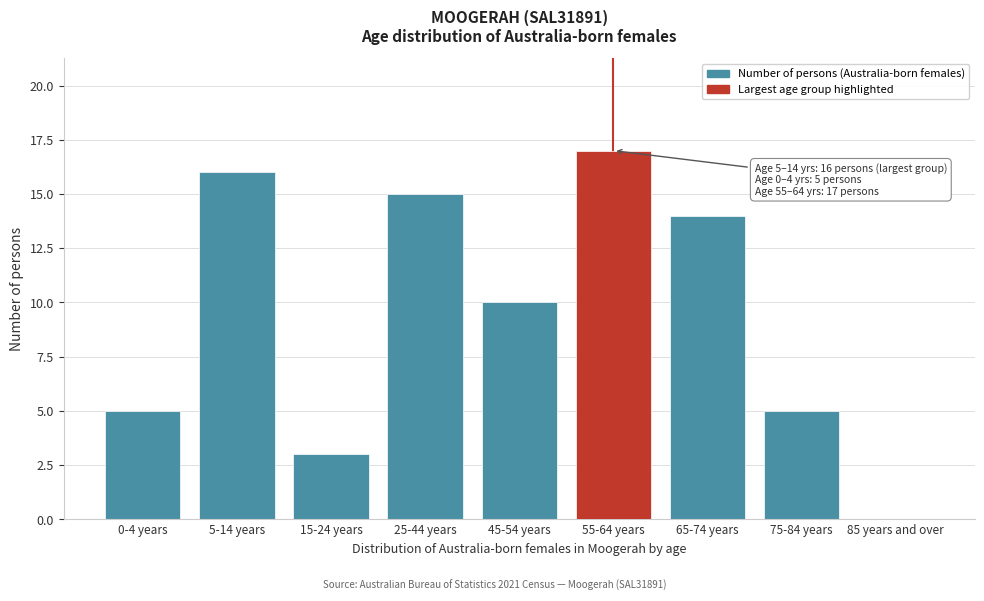

Reading left to right, extract all data points from this chart.

0-4 years=5	5-14 years=16	15-24 years=3	25-44 years=15	45-54 years=10	55-64 years=17	65-74 years=14	75-84 years=5	85 years and over=0